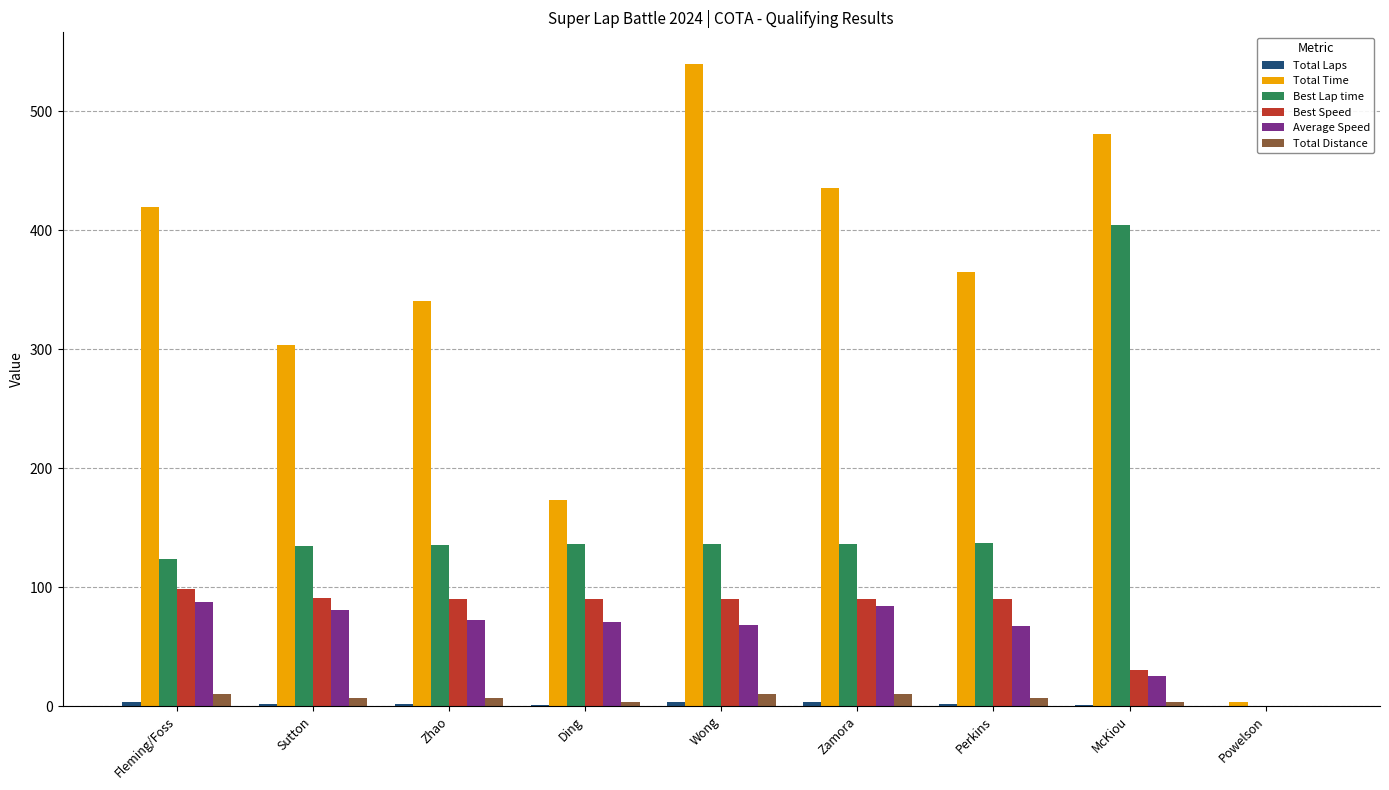

Are the bars horizontal?

No